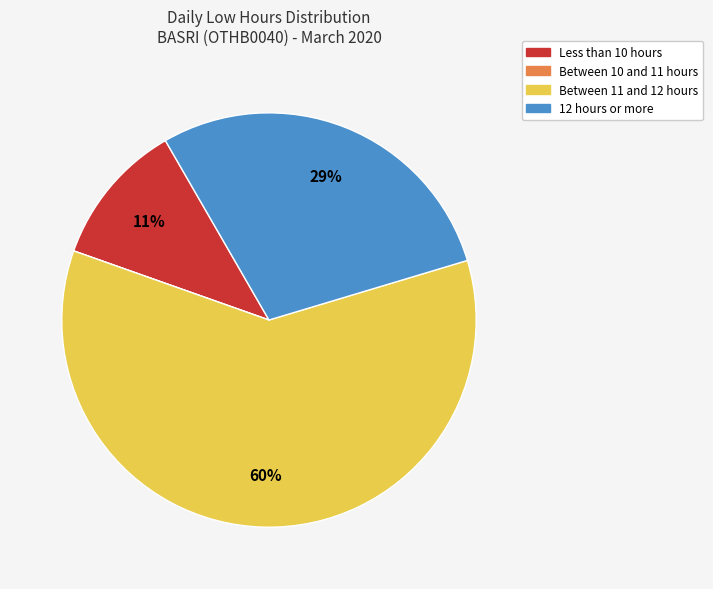

Which slice is the largest?

Between 11 and 12 hours